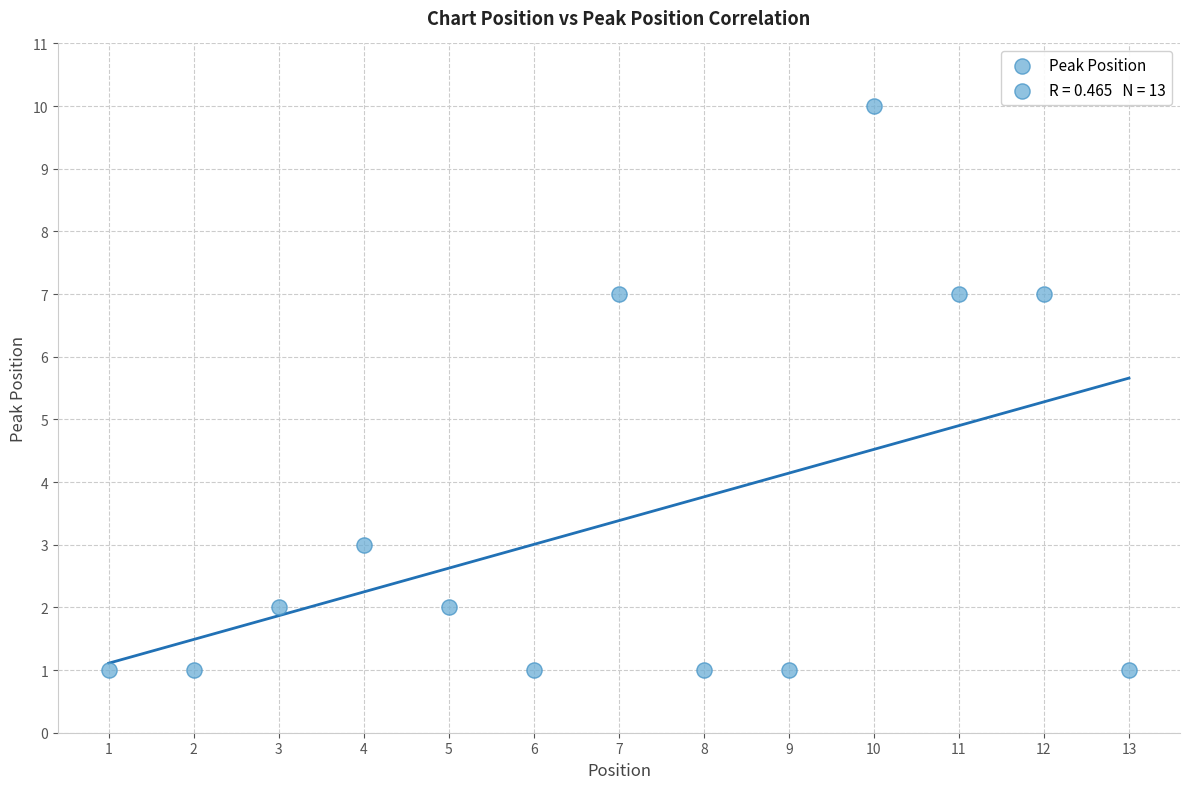

What is the range of Y values (max minus min)?

9